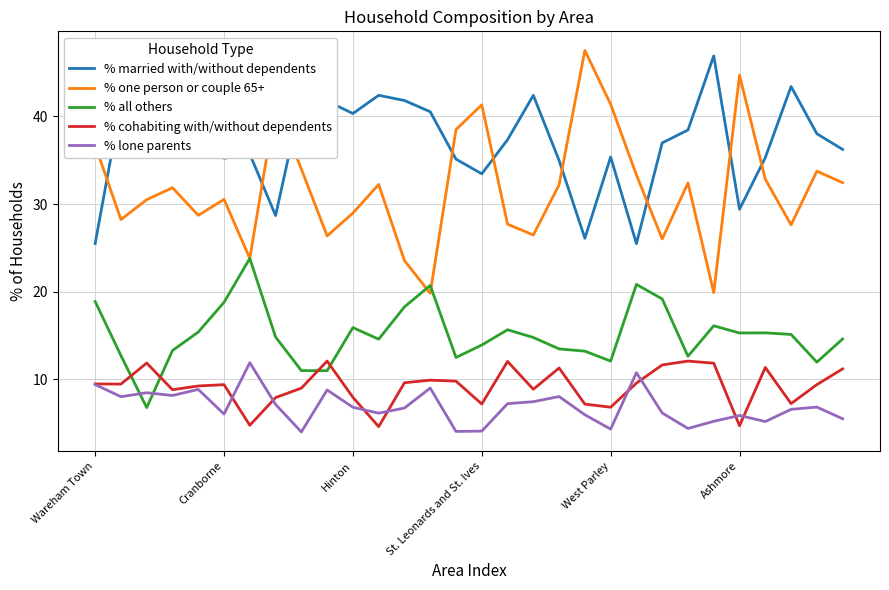

What is the minimum value shown in the chart?

4.0